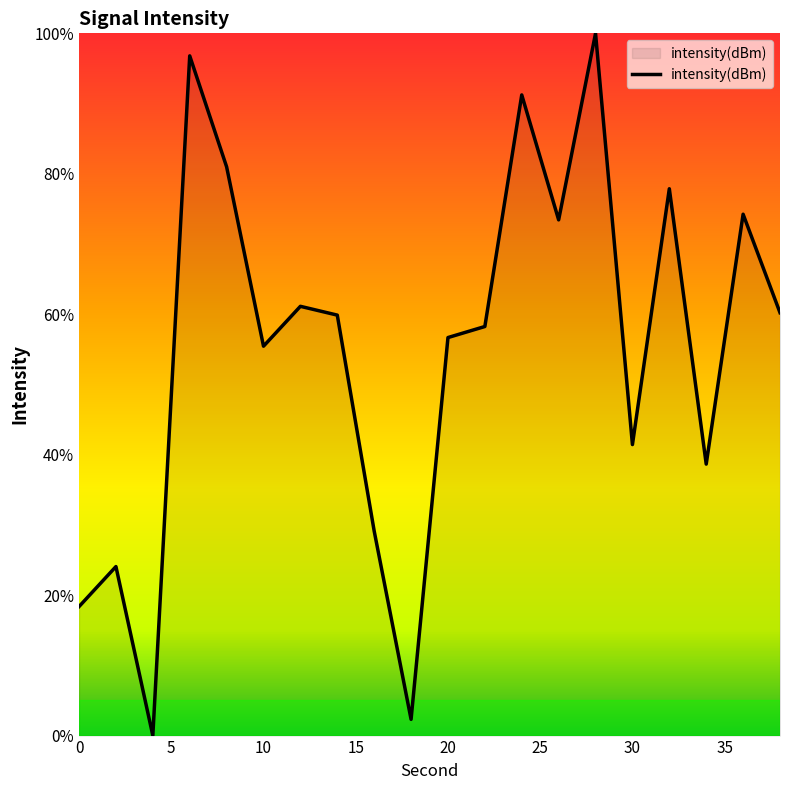

What is the difference between the maximum and minimum values?

100.0